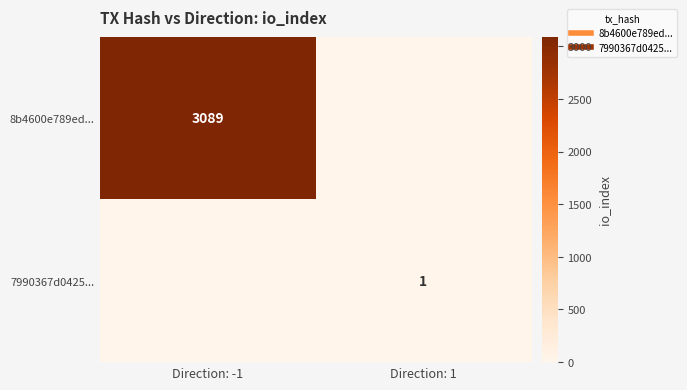

At Direction: 1, list the series in order from smallest to largest.

8b4600e789ed..., 7990367d0425...